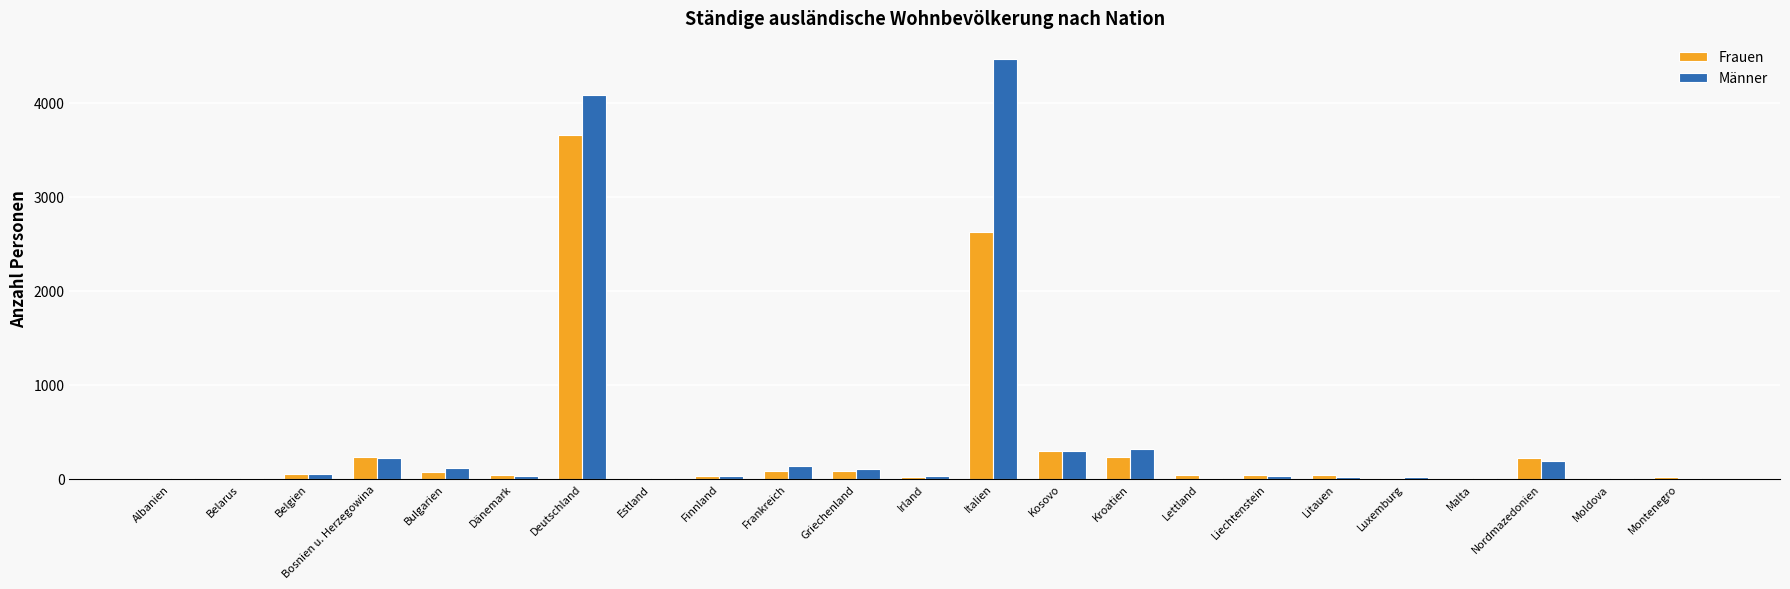

What is the greatest value displayed?

4469